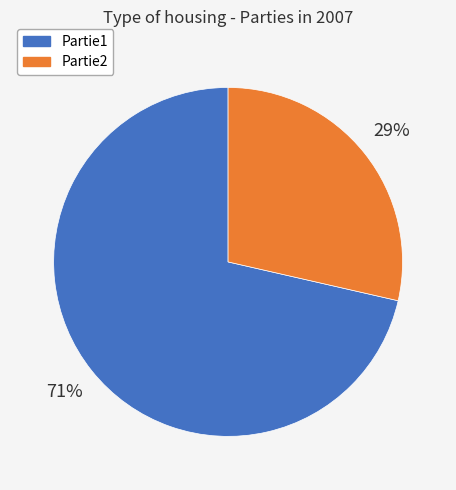

Which slice is the largest?

Partie1